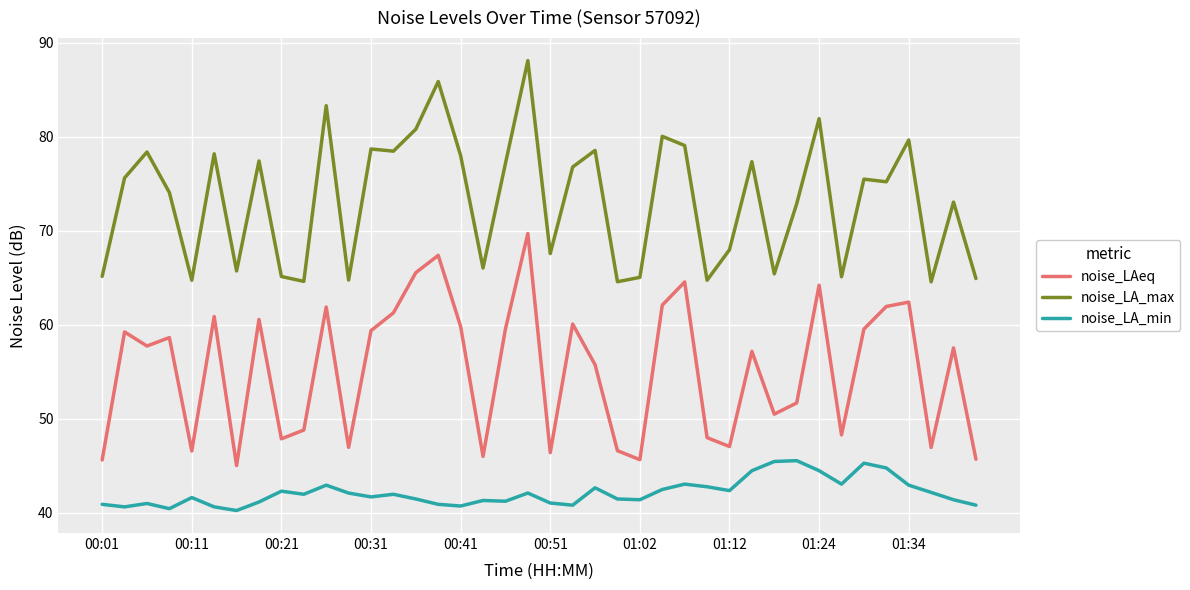

Which series has the largest total across all categories?

noise_LA_max